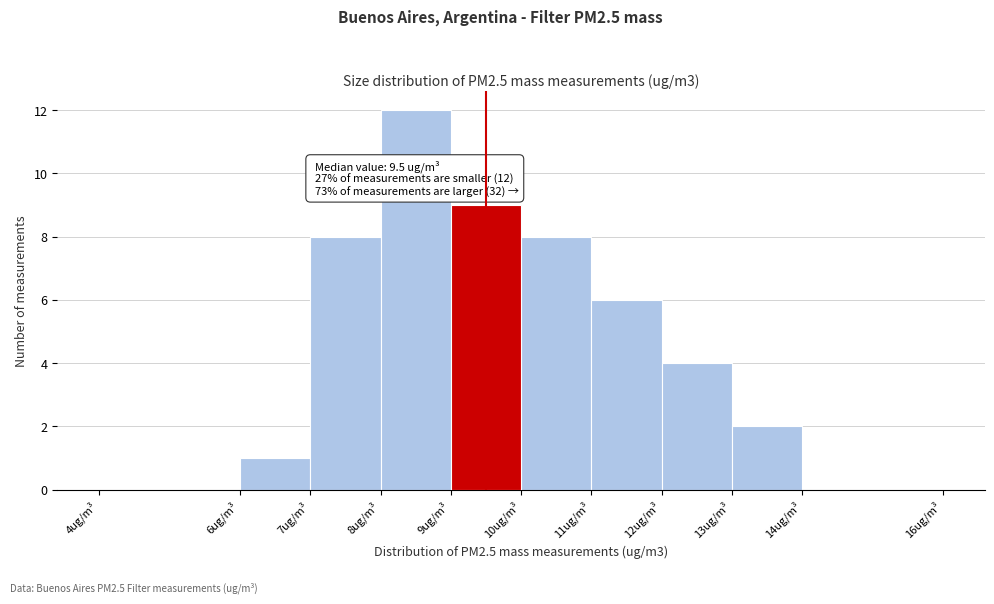

Which range on the x-axis has the tallest bar?

8 to 9